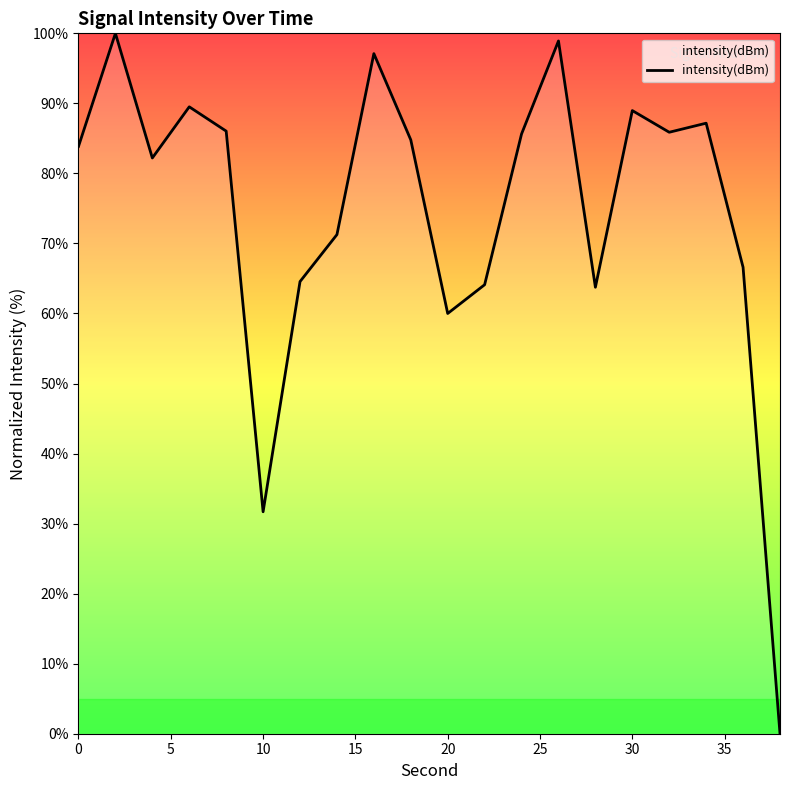

What is the difference between the maximum and minimum values?

100.0